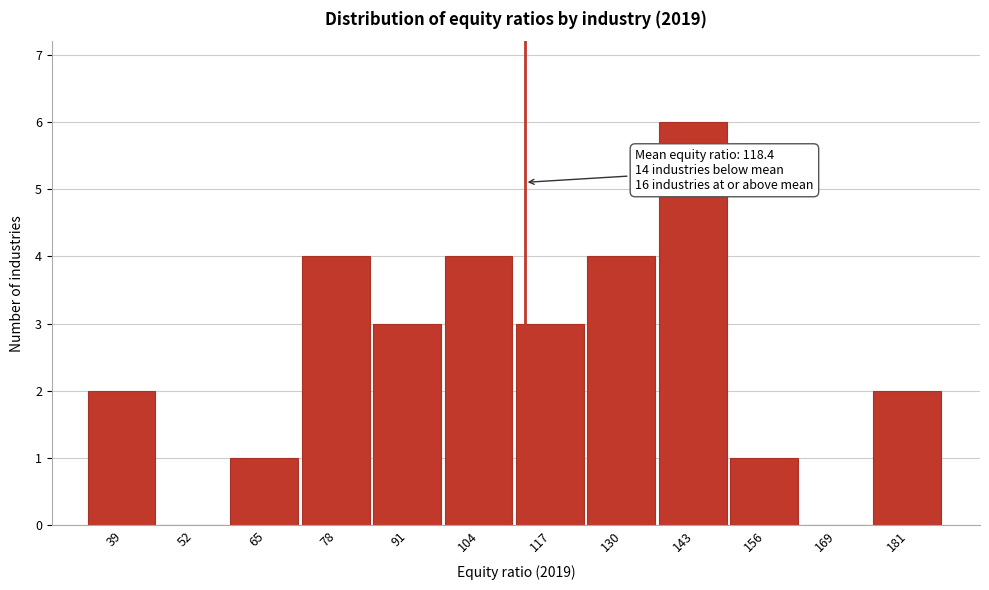

Reading left to right, list all the values displayed in this chart.

39=2	52=0	65=1	78=4	91=3	104=4	117=3	130=4	143=6	156=1	169=0	181=2